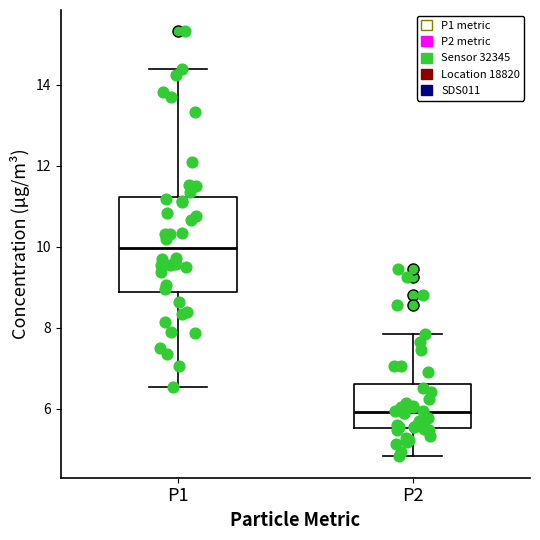

Comparing the boxes themselves (not the whiskers), which one is the tallest?

P1